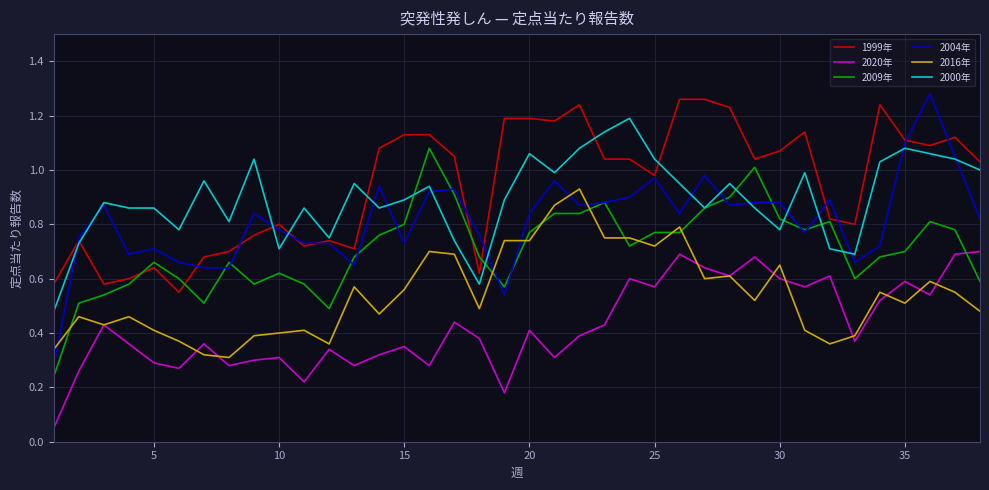

True or false: 2016年 and 1999年 intersect in this chart.

False